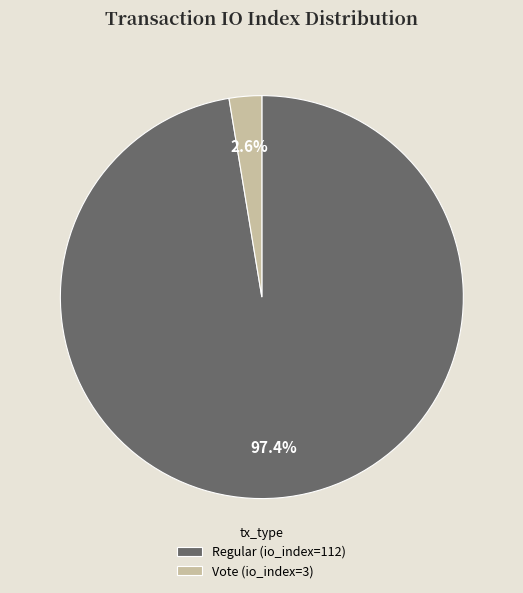

To the nearest percent, what is the combined percentage of Regular (io_index=112) and Vote (io_index=3)?

100%